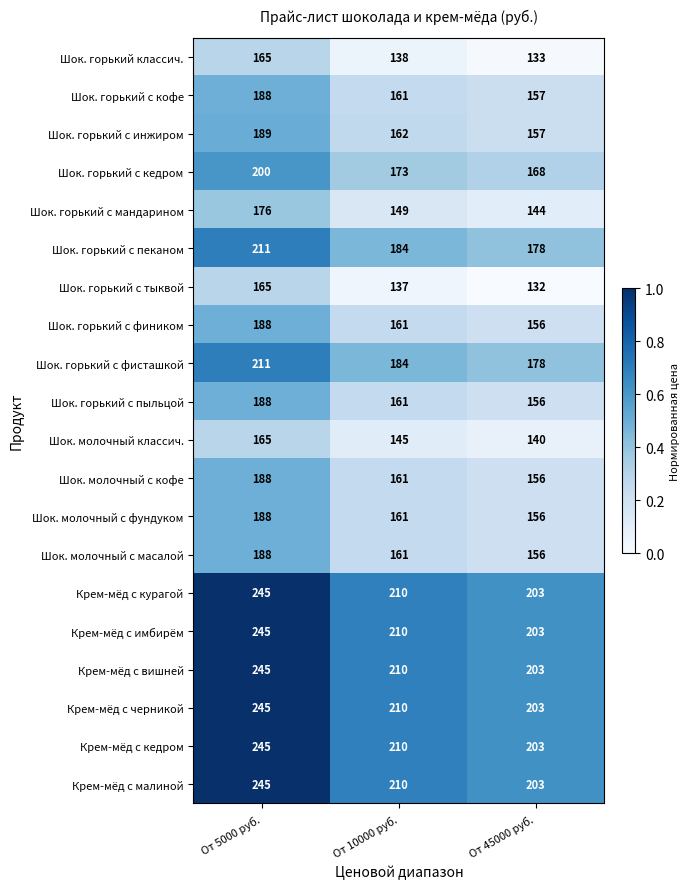

Which category has the highest value across all series?

От 5000 руб.